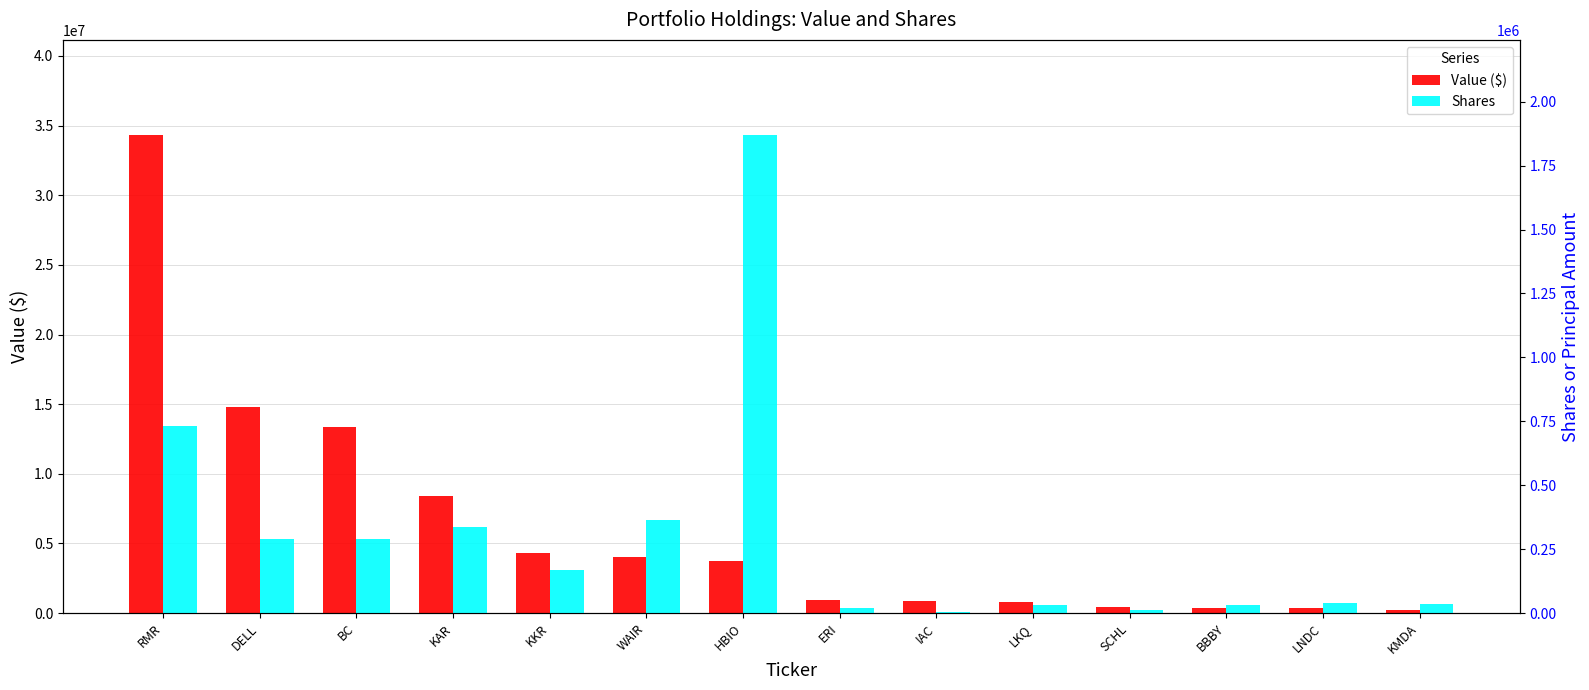

Reading left to right, what are all the values shown in this chart?

Value ($): 34295000	14795000	13343000	8432000	4296000	4051000	3736000	921000	870000	812000	462000	376000	375000	195000
Shares: 730000	291242	290757	337262	170000	364915	1868048	20000	4000	30498	13893	32332	40000	35350